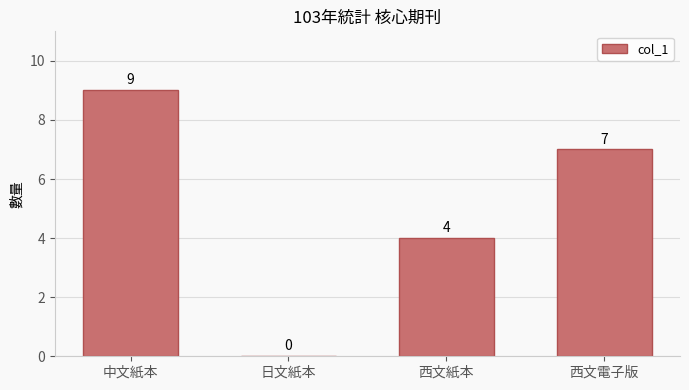

What is the sum of all values?

20